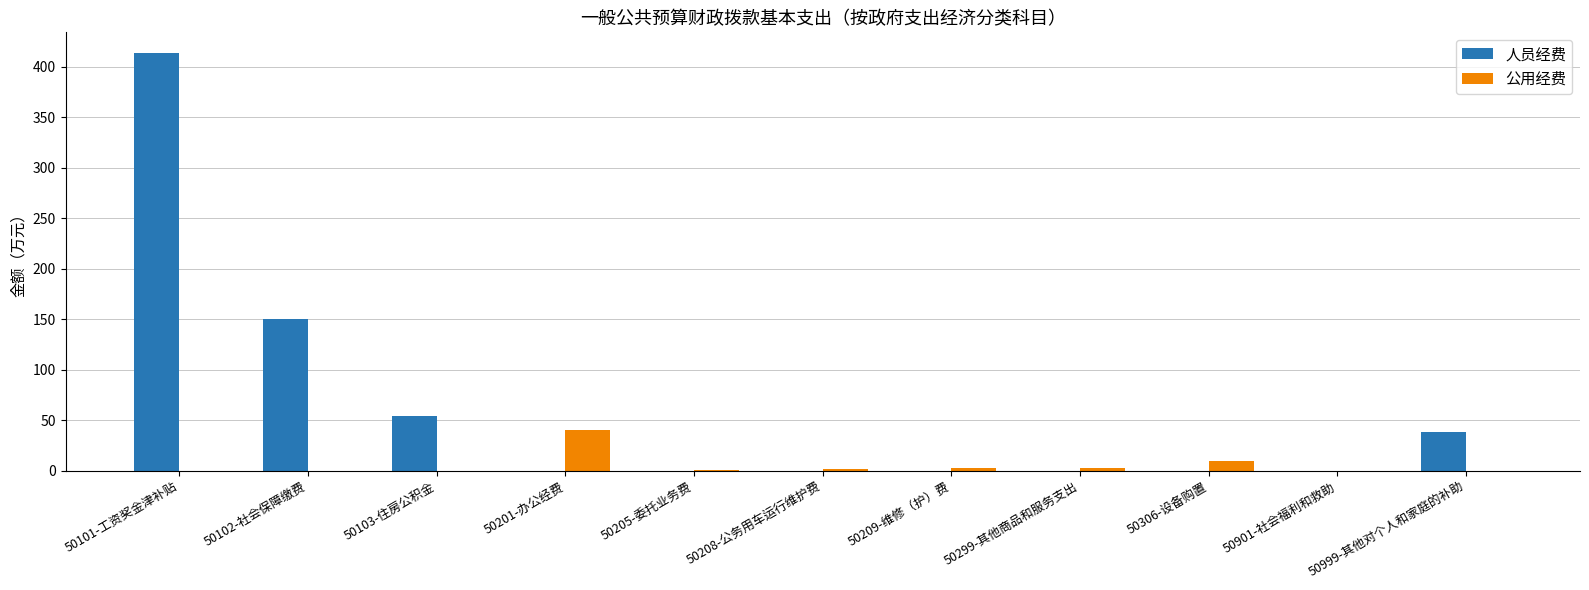

True or false: 人员经费 has a value of 0.0 at 50209-维修（护）费.

True